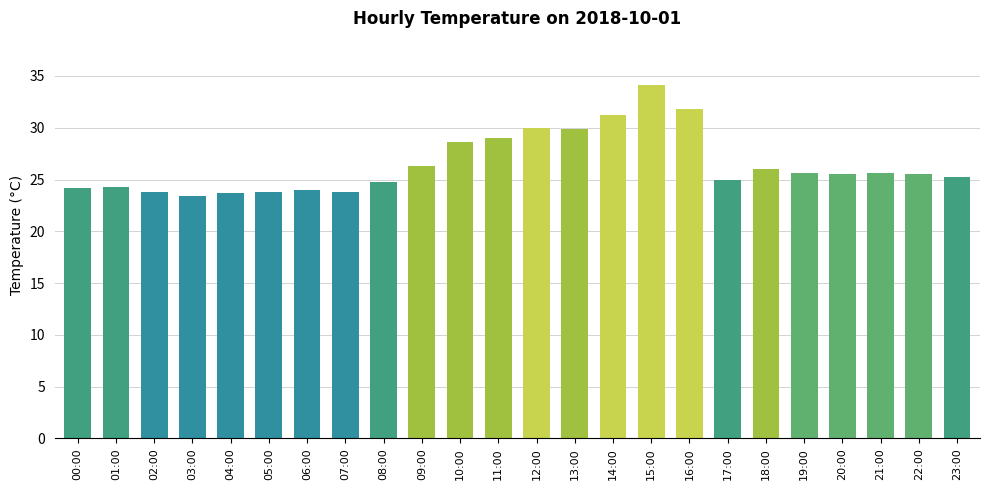

Approximately how many times larger is the value at 08:00 compared to 03:00?

1.1